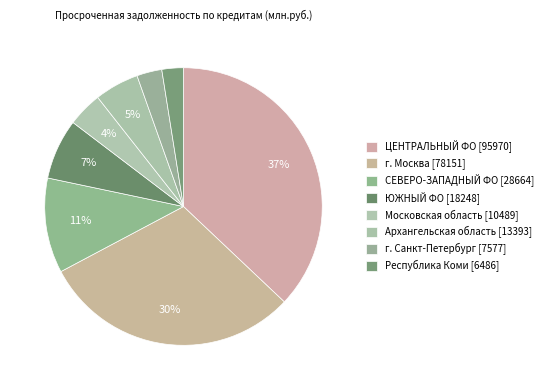

What is the smallest slice in the pie chart?

Республика Коми